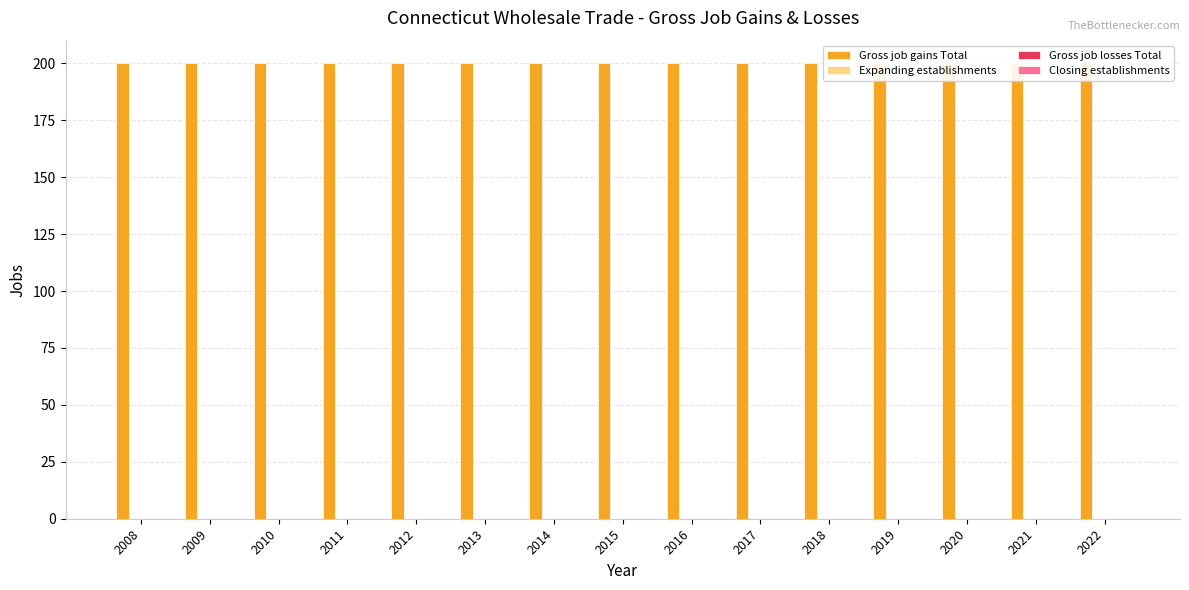

At which category is the sum across all series the highest?

2008